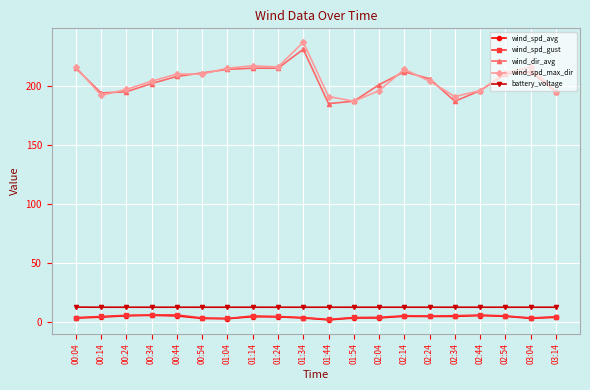

True or false: wind_spd_gust and battery_voltage intersect in this chart.

False